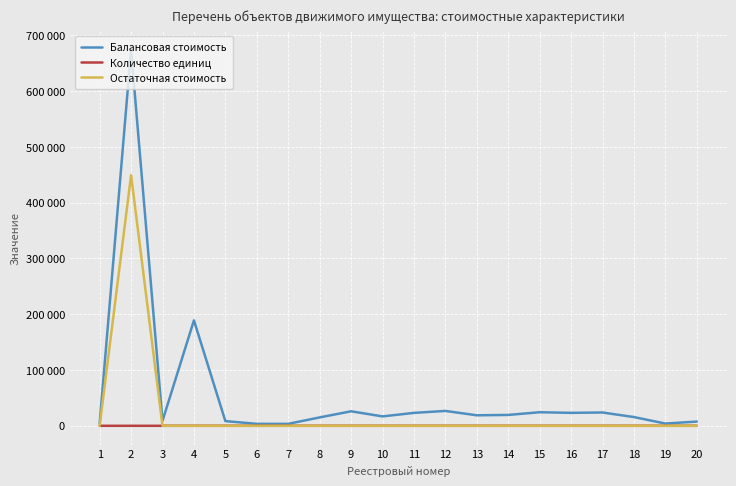

Is this an area chart (filled region under the line)?

No